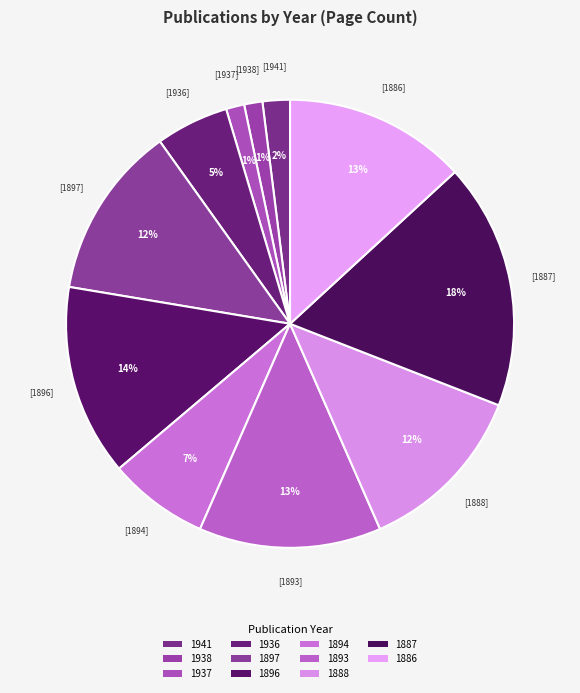

To the nearest percent, what is the combined percentage of 1897 and 1887?

30%